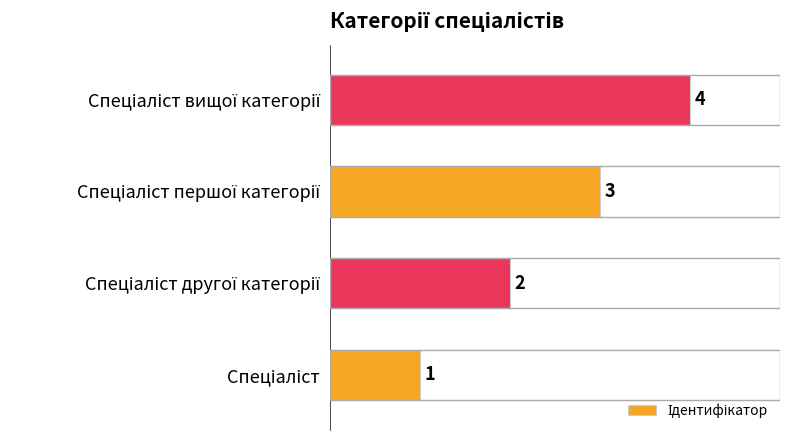

What is the difference between the maximum and minimum values?

3